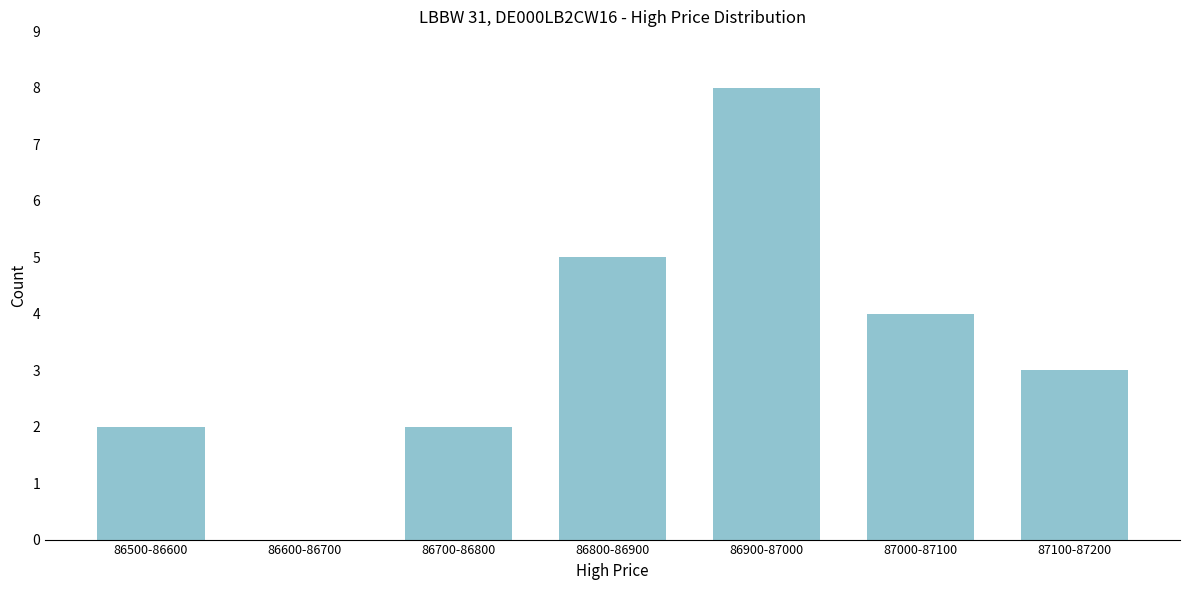

Reading left to right, transcribe all the data shown in this chart.

86500-86600=2	86600-86700=0	86700-86800=2	86800-86900=5	86900-87000=8	87000-87100=4	87100-87200=3